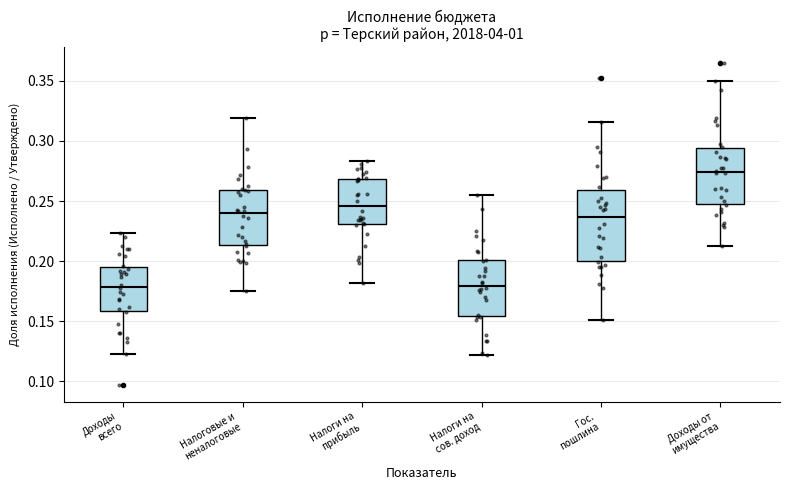

Reading left to right, transcribe this box plot: for each box, give where its median line is, the range the box spans, and where its two whiskers end, as read against the y-axis. The values are not printed on the chart, so give them approximately, as read against the axis.

Доходы всего: median 0.180, box 0.160 to 0.195, whiskers 0.125 to 0.225
Налоговые и неналоговые: median 0.240, box 0.215 to 0.260, whiskers 0.175 to 0.320
Налоги на прибыль: median 0.245, box 0.230 to 0.270, whiskers 0.180 to 0.285
Налоги на сов. доход: median 0.180, box 0.155 to 0.200, whiskers 0.120 to 0.255
Гос. пошлина: median 0.235, box 0.200 to 0.260, whiskers 0.150 to 0.315
Доходы от имущества: median 0.275, box 0.245 to 0.295, whiskers 0.210 to 0.350